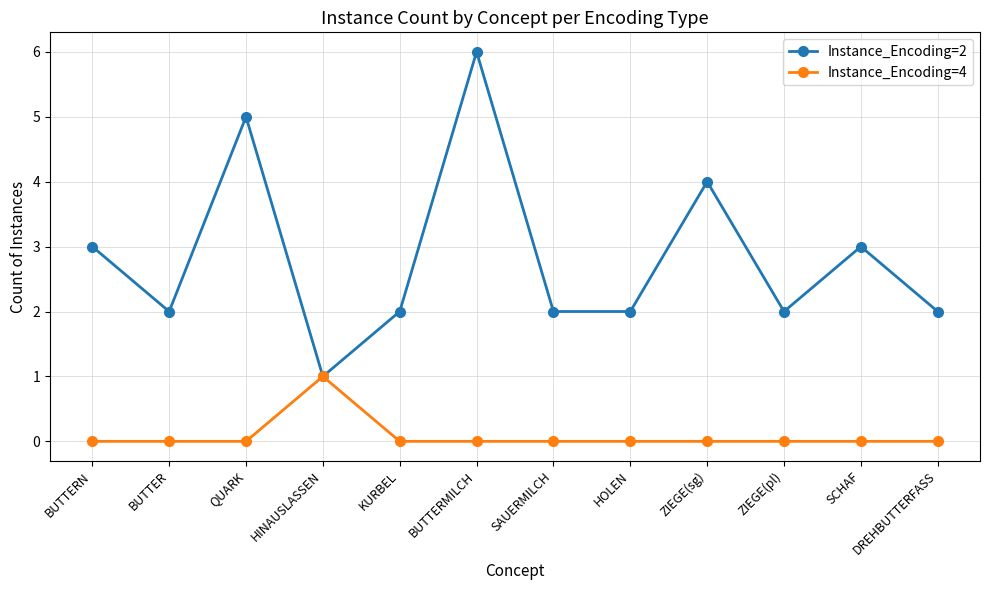

Reading right to left, what are all the values shown in this chart?

Instance_Encoding=2: DREHBUTTERFASS=2	SCHAF=3	ZIEGE(pl)=2	ZIEGE(sg)=4	HOLEN=2	SAUERMILCH=2	BUTTERMILCH=6	KURBEL=2	HINAUSLASSEN=1	QUARK=5	BUTTER=2	BUTTERN=3
Instance_Encoding=4: DREHBUTTERFASS=0	SCHAF=0	ZIEGE(pl)=0	ZIEGE(sg)=0	HOLEN=0	SAUERMILCH=0	BUTTERMILCH=0	KURBEL=0	HINAUSLASSEN=1	QUARK=0	BUTTER=0	BUTTERN=0